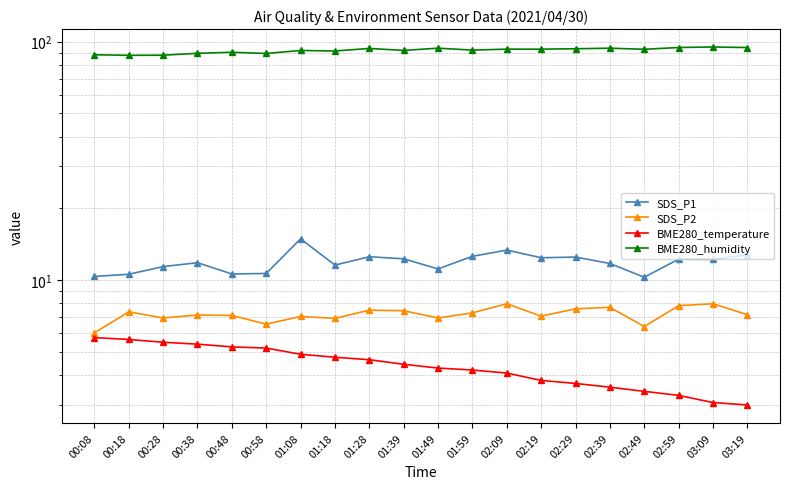

Is it true that BME280_temperature equals 4.3 at 01:49?

True